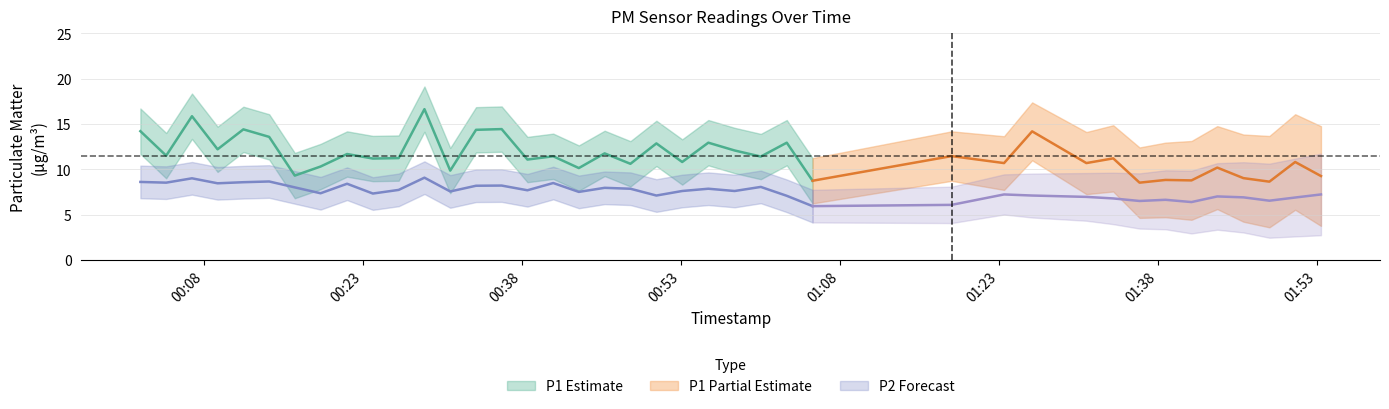

Reading left to right, transcribe all the data shown in this chart.

P1: 0=14.2	1=11.5	2=15.8	3=12.2	4=14.4	5=13.6	6=9.3	7=10.3	8=11.7	9=11.2	10=11.2	11=16.6	12=9.8	13=14.3	14=14.4	15=11.1	16=11.4	17=10.1	18=11.8	19=10.6	20=12.8	21=10.8	22=12.9	23=12.1	24=11.4	25=12.9	26=8.7	27=11.4	28=10.7	29=14.2	30=10.7	31=11.2	32=8.5	33=8.8	34=8.8	35=10.2	36=9.0	37=8.6	38=10.8	39=9.2
P2: 0=8.6	1=8.5	2=9.0	3=8.4	4=8.6	5=8.7	6=8.0	7=7.3	8=8.4	9=7.3	10=7.7	11=9.1	12=7.5	13=8.2	14=8.2	15=7.7	16=8.5	17=7.5	18=8.0	19=7.8	20=7.1	21=7.6	22=7.8	23=7.6	24=8.1	25=7.1	26=5.9	27=6.1	28=7.2	29=7.1	30=7.0	31=6.8	32=6.5	33=6.6	34=6.4	35=7.0	36=6.9	37=6.5	38=6.9	39=7.2